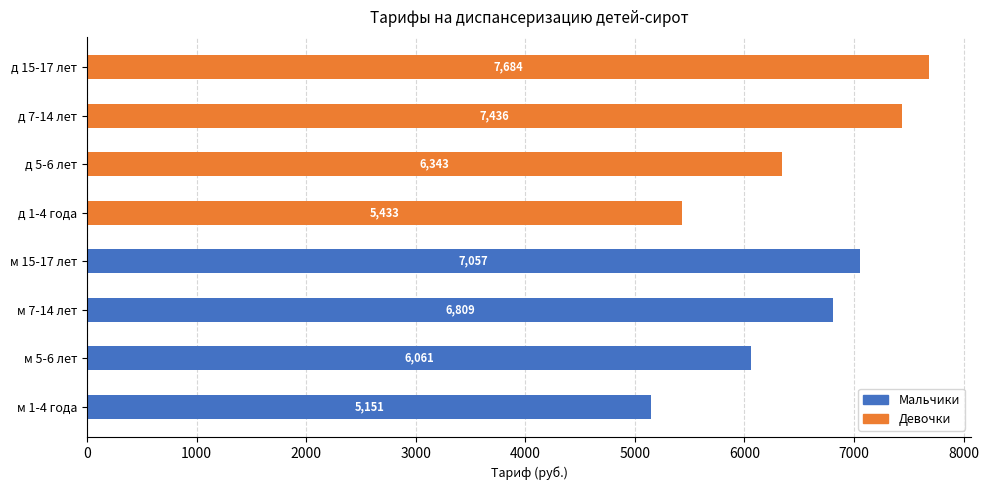

How many categories are shown in the chart?

8